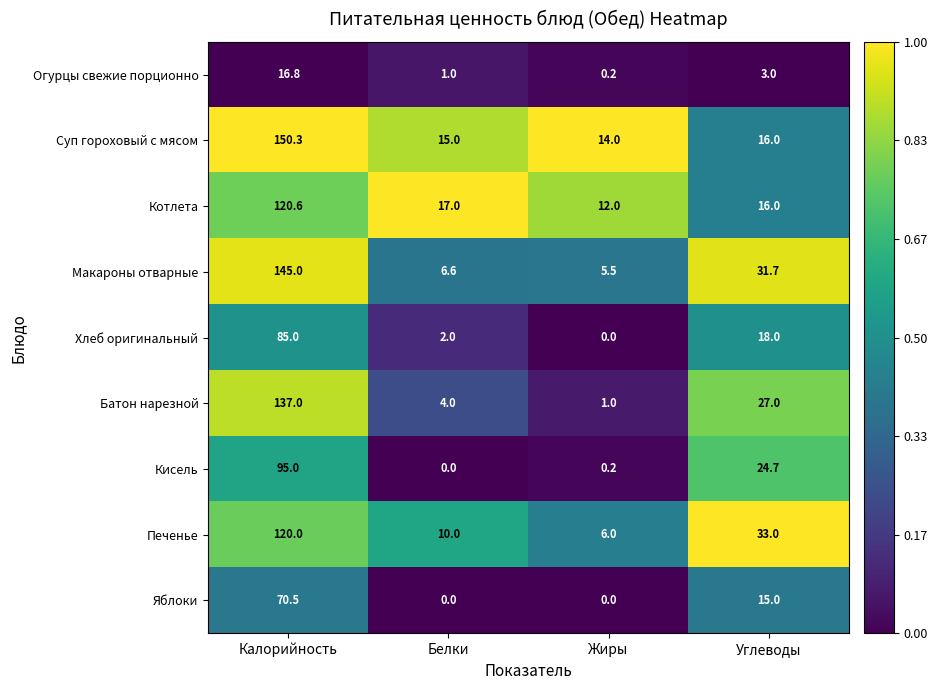

What is the maximum value shown in the chart?

150.3